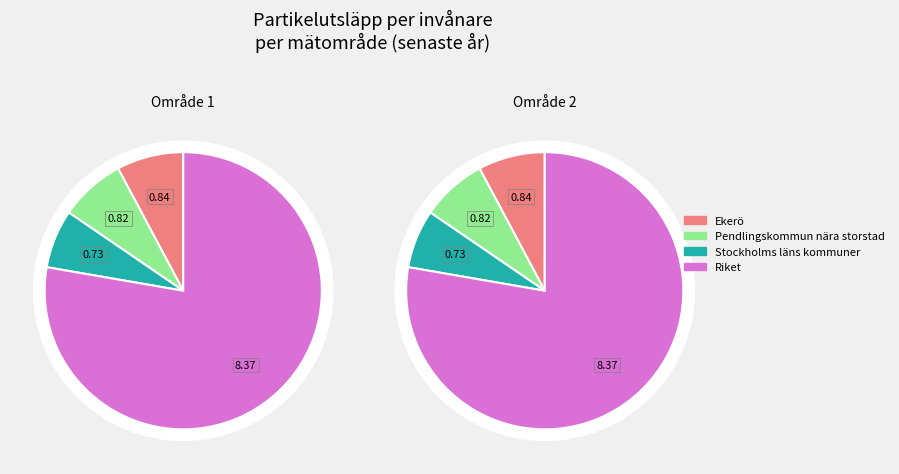

Count the number of slices in the pie.

4